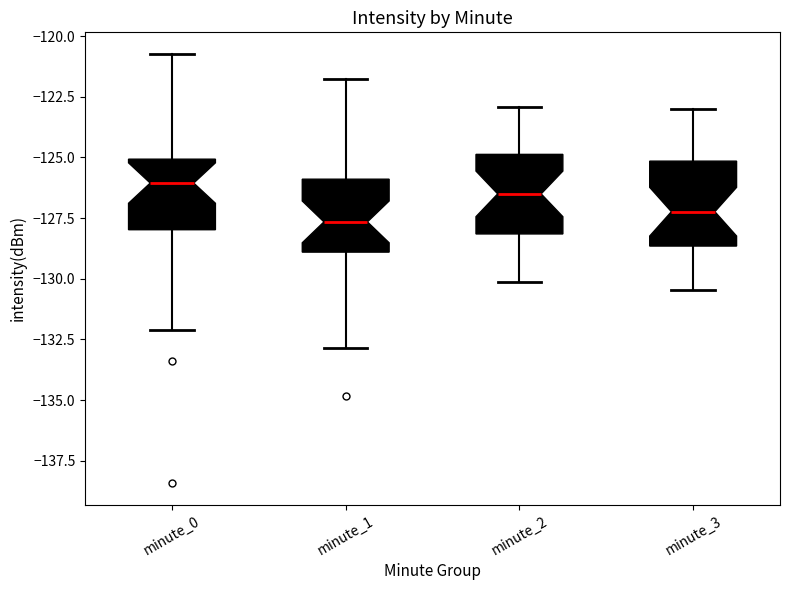

Reading left to right, transcribe this box plot: for each box, give where its median line is, the range the box spans, and where its two whiskers end, as read against the y-axis. The values are not printed on the chart, so give them approximately, as read against the axis.

minute_0: median -126.0, box -128.0 to -125.0, whiskers -132.0 to -120.5
minute_1: median -127.5, box -129.0 to -126.0, whiskers -133.0 to -122.0
minute_2: median -126.5, box -128.0 to -125.0, whiskers -130.0 to -123.0
minute_3: median -127.0, box -128.5 to -125.0, whiskers -130.5 to -123.0